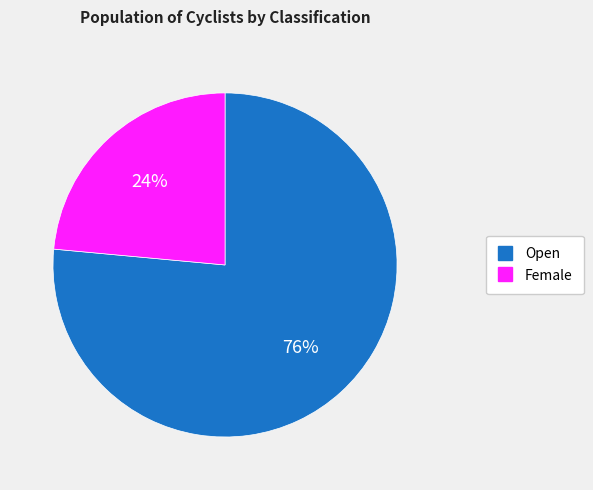

To the nearest percent, what is the average slice percentage?

50%